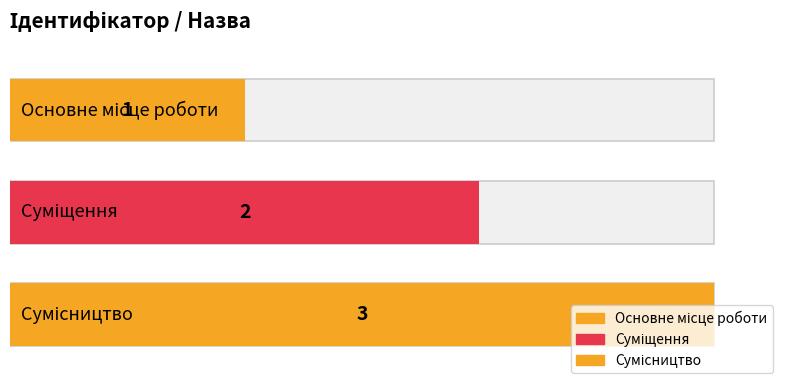

What is the difference between the second highest and minimum values?

1